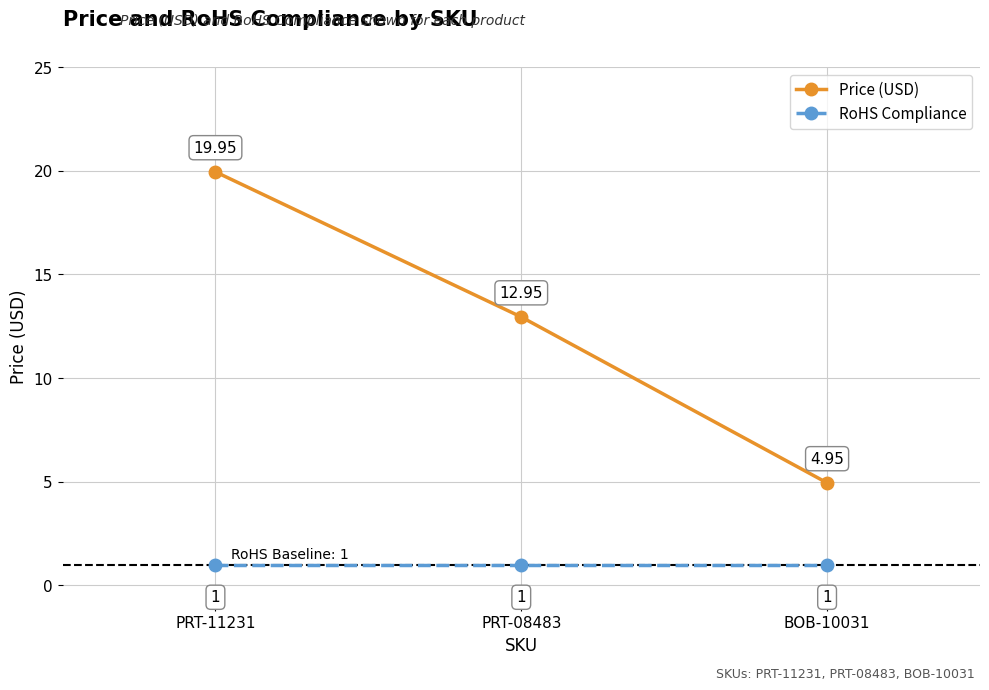

Between PRT-08483 and BOB-10031, which series saw the biggest shift?

Price (USD)